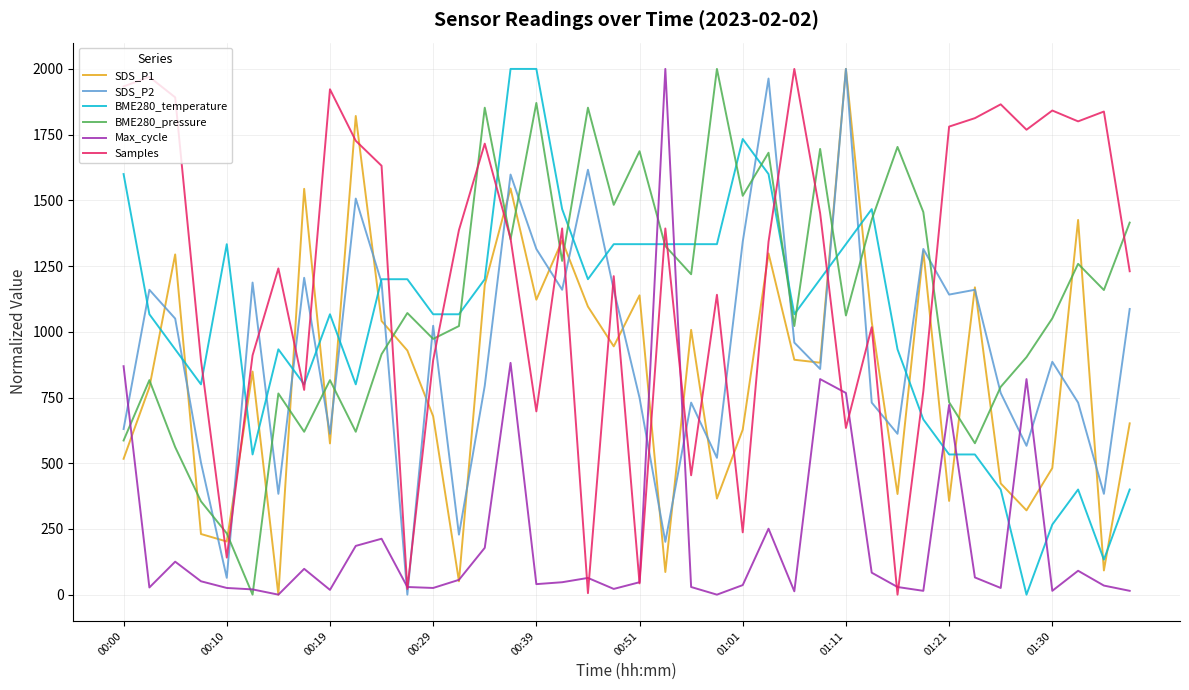

What is the difference between the maximum and minimum values in the BME280_temperature series?

2000.0